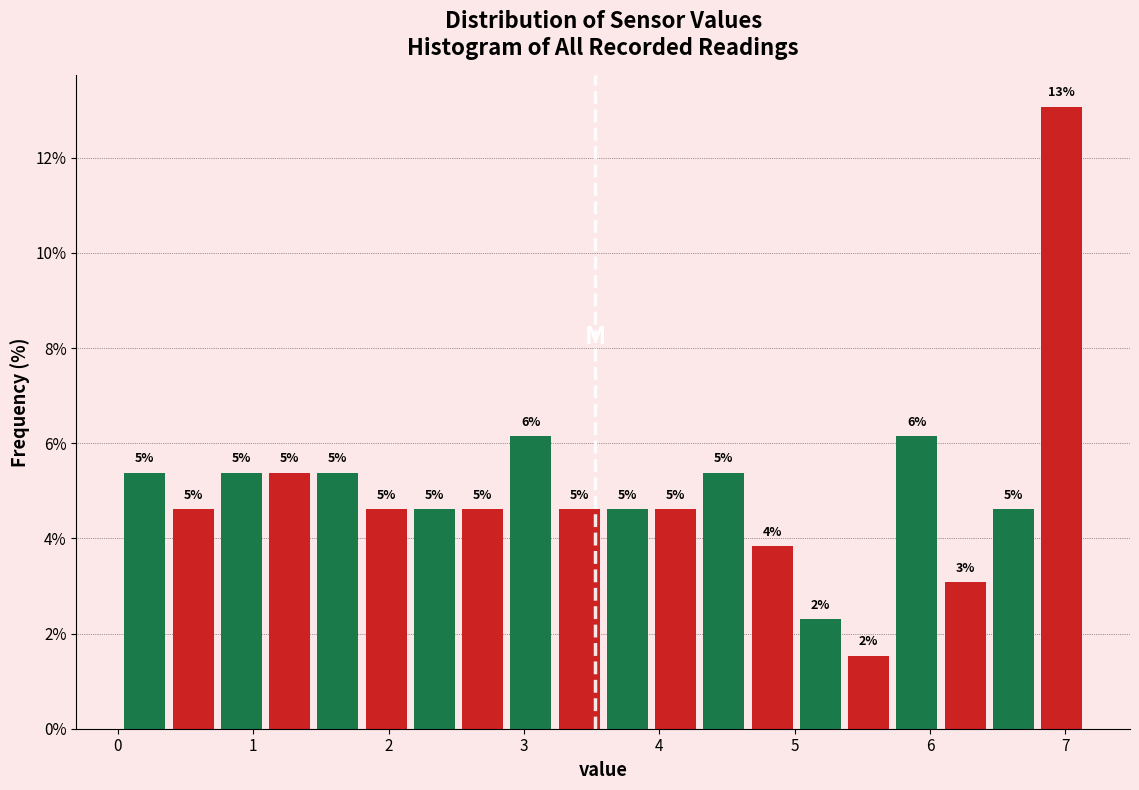

Read against the x-axis, roughly where is the centre of the tallest bar?

7.0